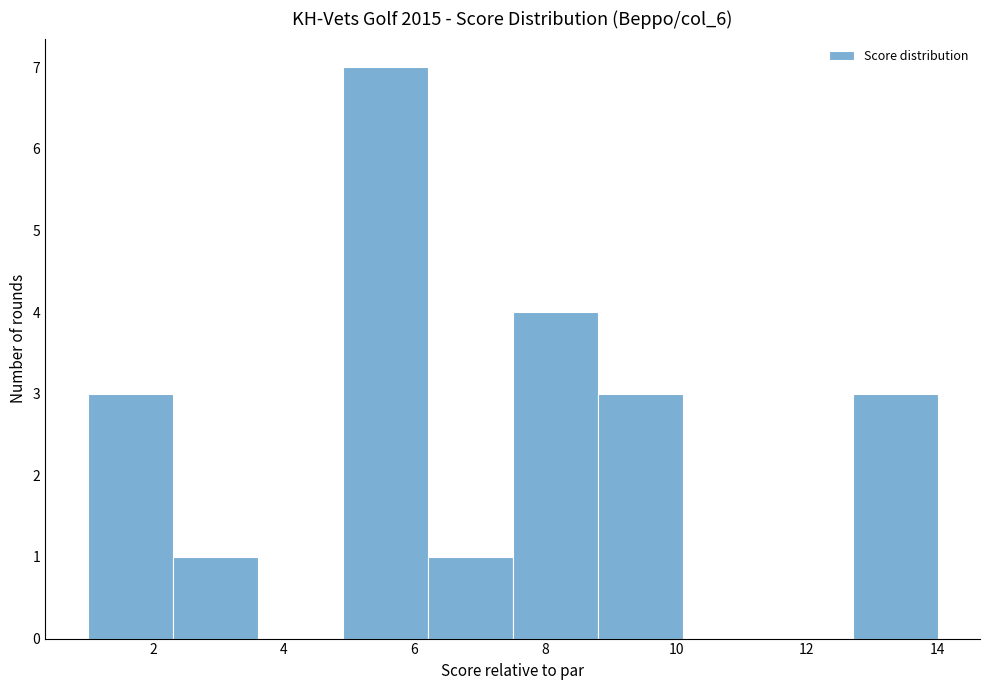

Reading left to right, list every bar in this chart as the range it spans on the x-axis followed by its height. Neither the bar edges nor the heights are printed on the chart, so give them approximately, as read against the axes.

1.0 to 2.3: 3
2.3 to 3.6: 1
3.6 to 4.9: 0
4.9 to 6.2: 7
6.2 to 7.5: 1
7.5 to 8.8: 4
8.8 to 10.1: 3
10.1 to 11.4: 0
11.4 to 12.7: 0
12.7 to 14.0: 3